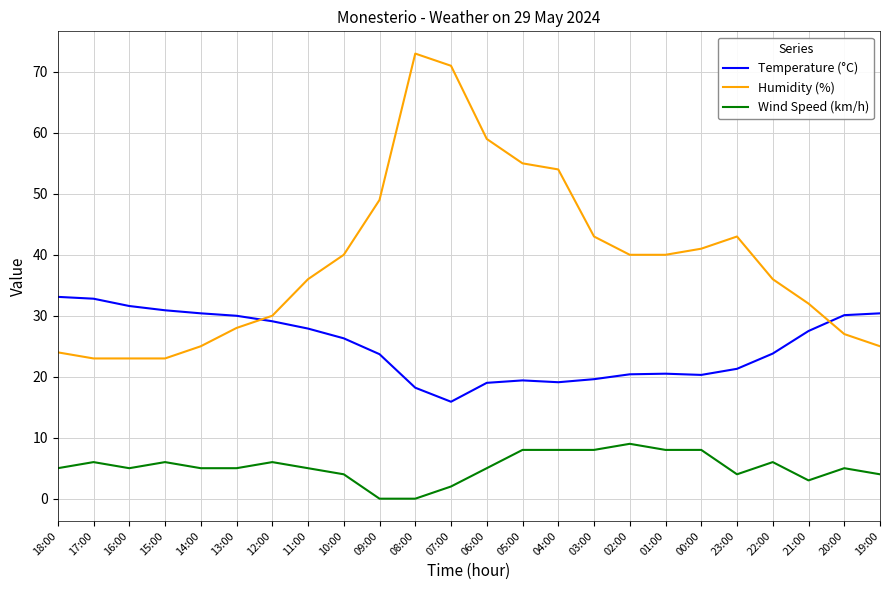

Where is Humidity (%) nearest to the value 48?

09:00